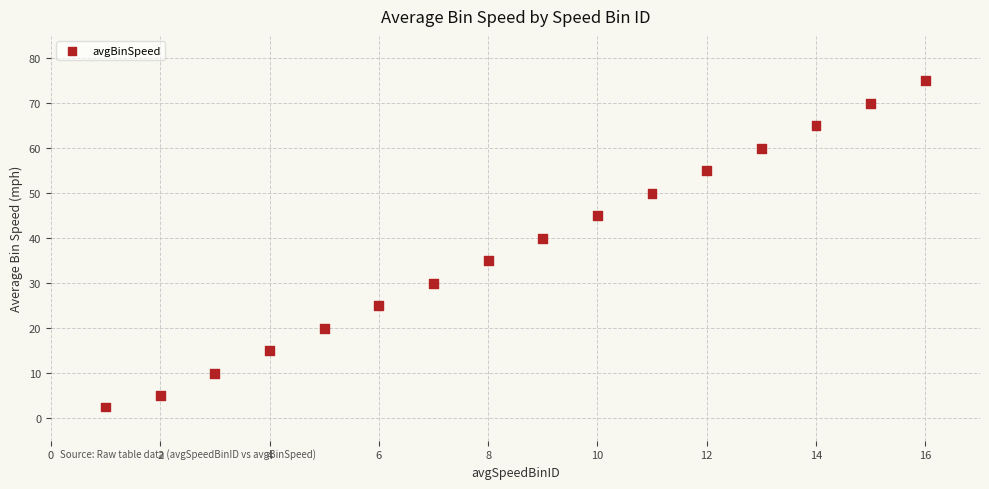

What is the range of X values (max minus min)?

15.0